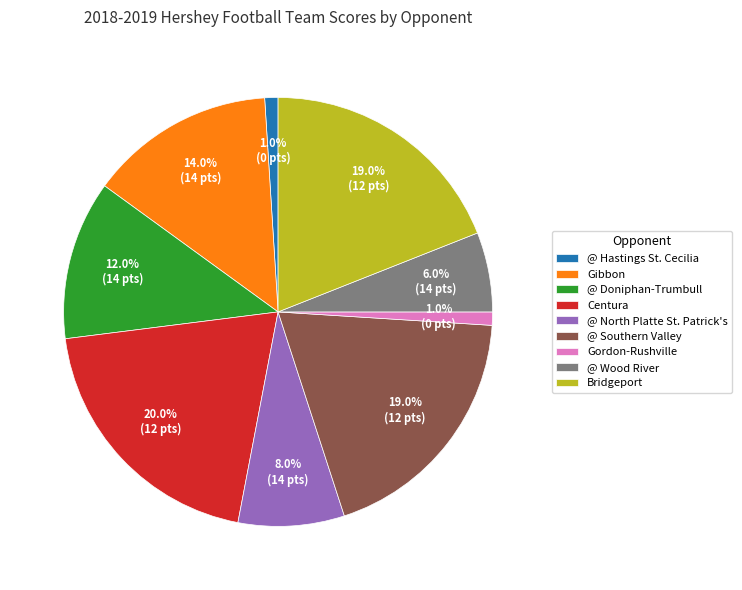

Which has a higher value, @ Wood River or @ North Platte St. Patrick's?

@ North Platte St. Patrick's